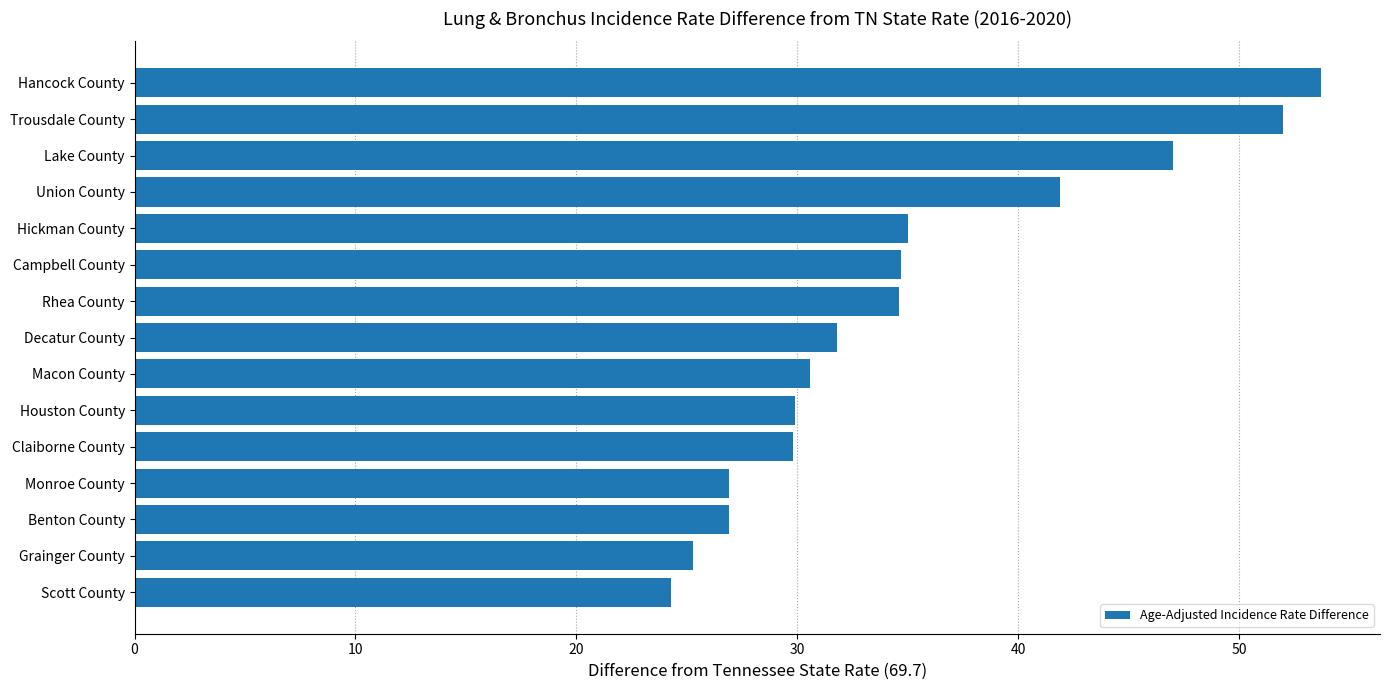

What is the minimum value shown in the chart?

24.3